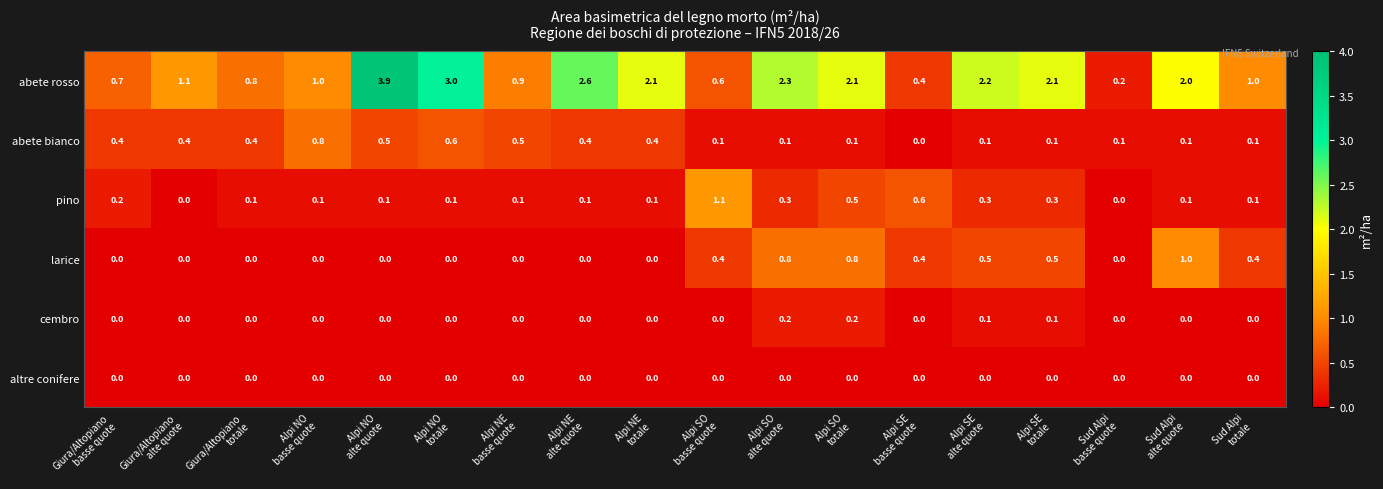

Which series has the largest range (max minus min)?

abete rosso